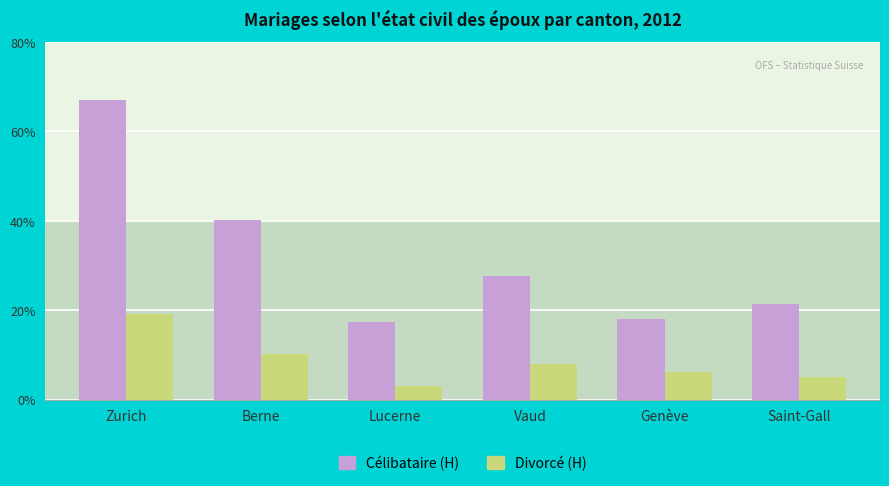

How many series are shown in this chart?

2